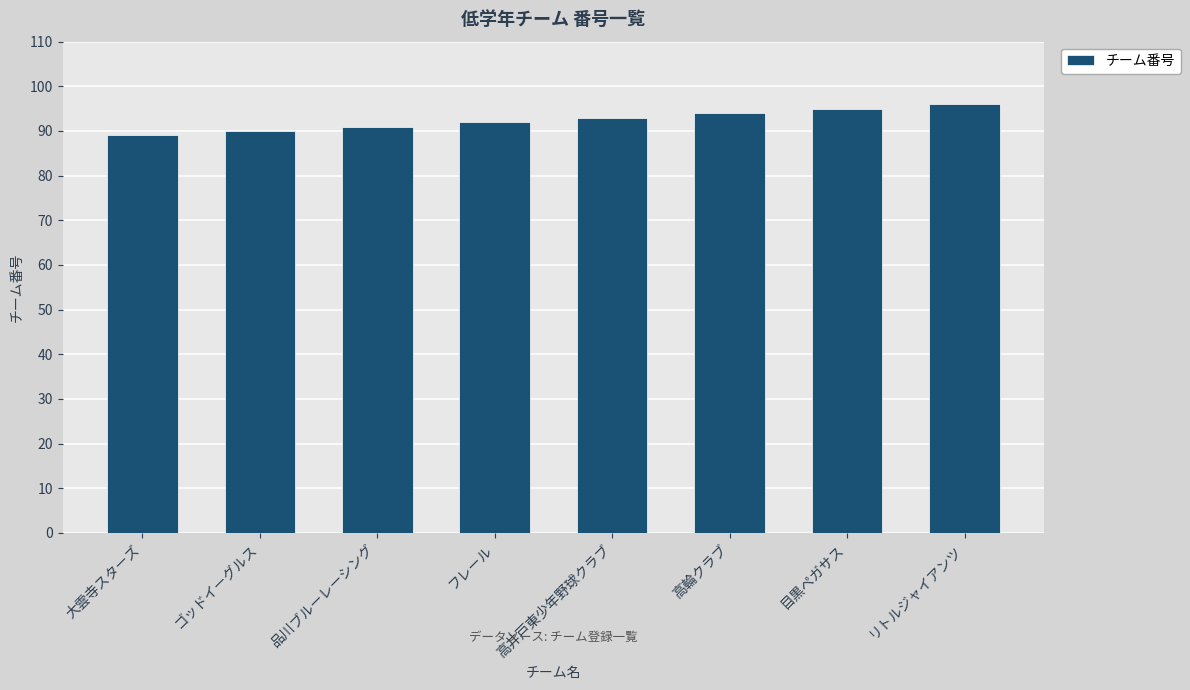

Where is the data nearest to the value 92?

フレール